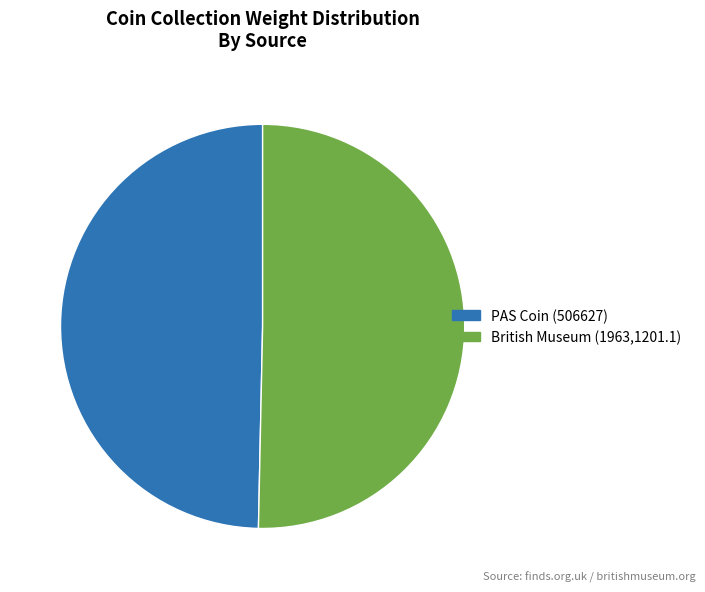

Which slice is the largest?

British Museum (1963,1201.1)